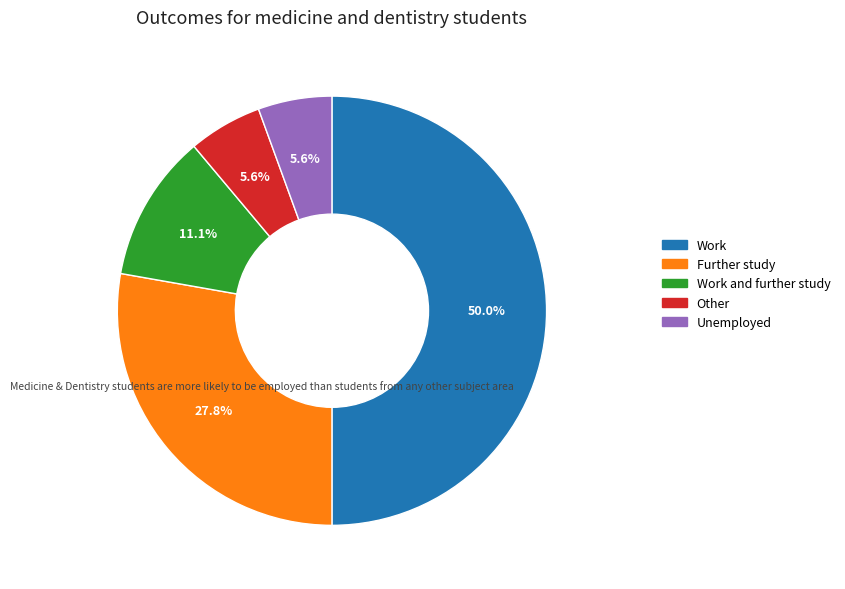

How many slices are in this pie chart?

5